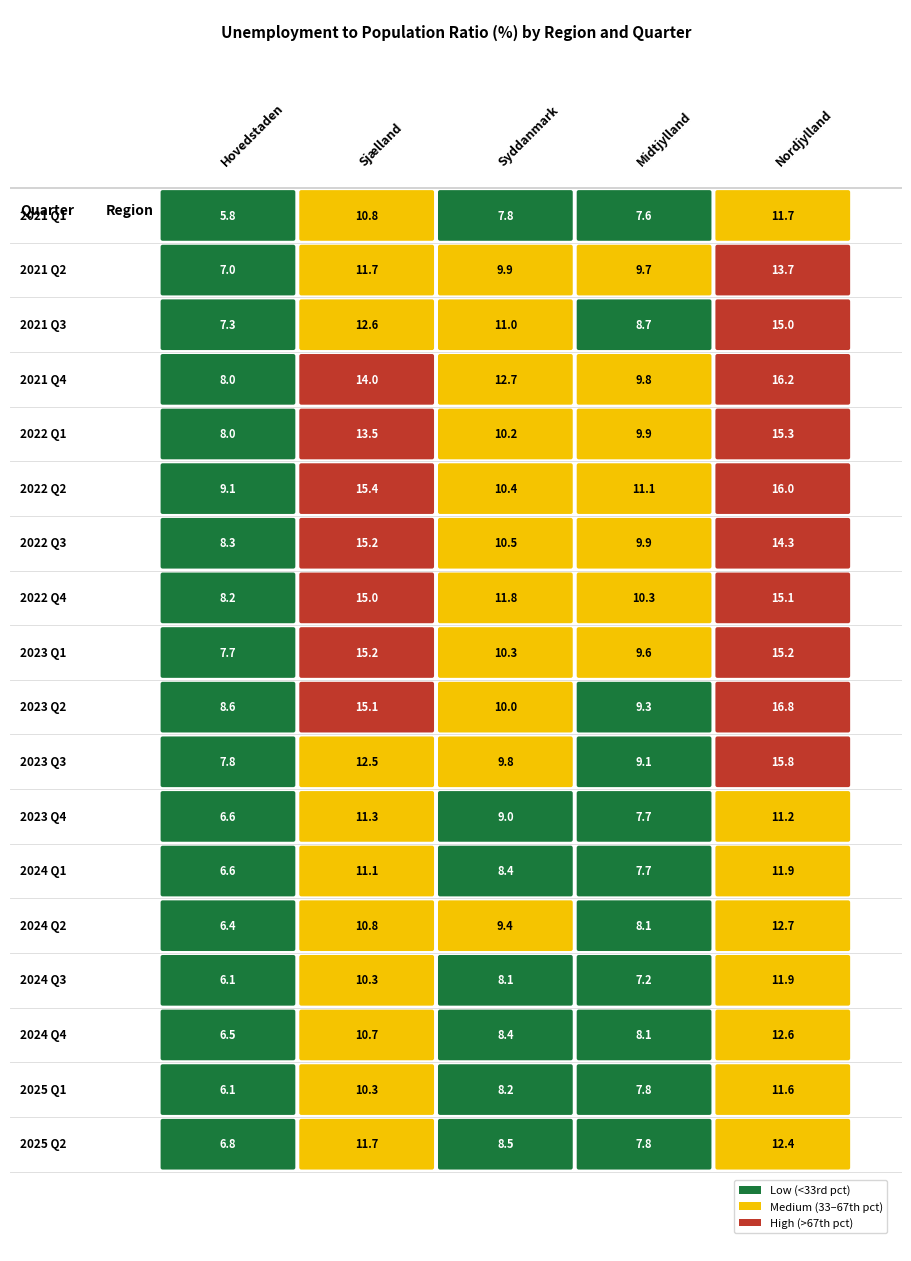

Which series has the largest total across all categories?

2022 Q2